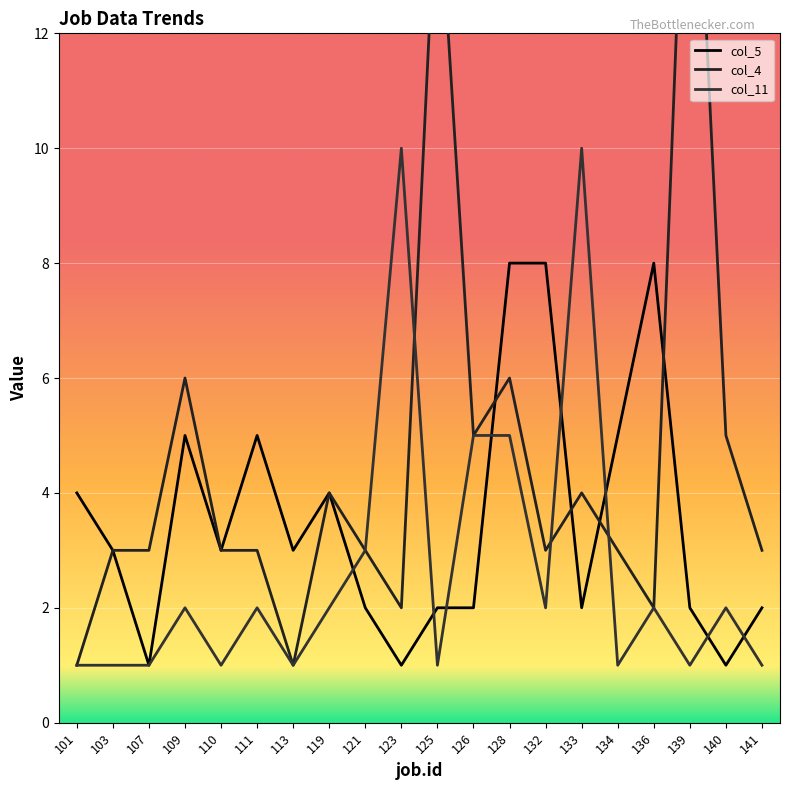

The col_5 series shows 4 at 101. True or false?

True